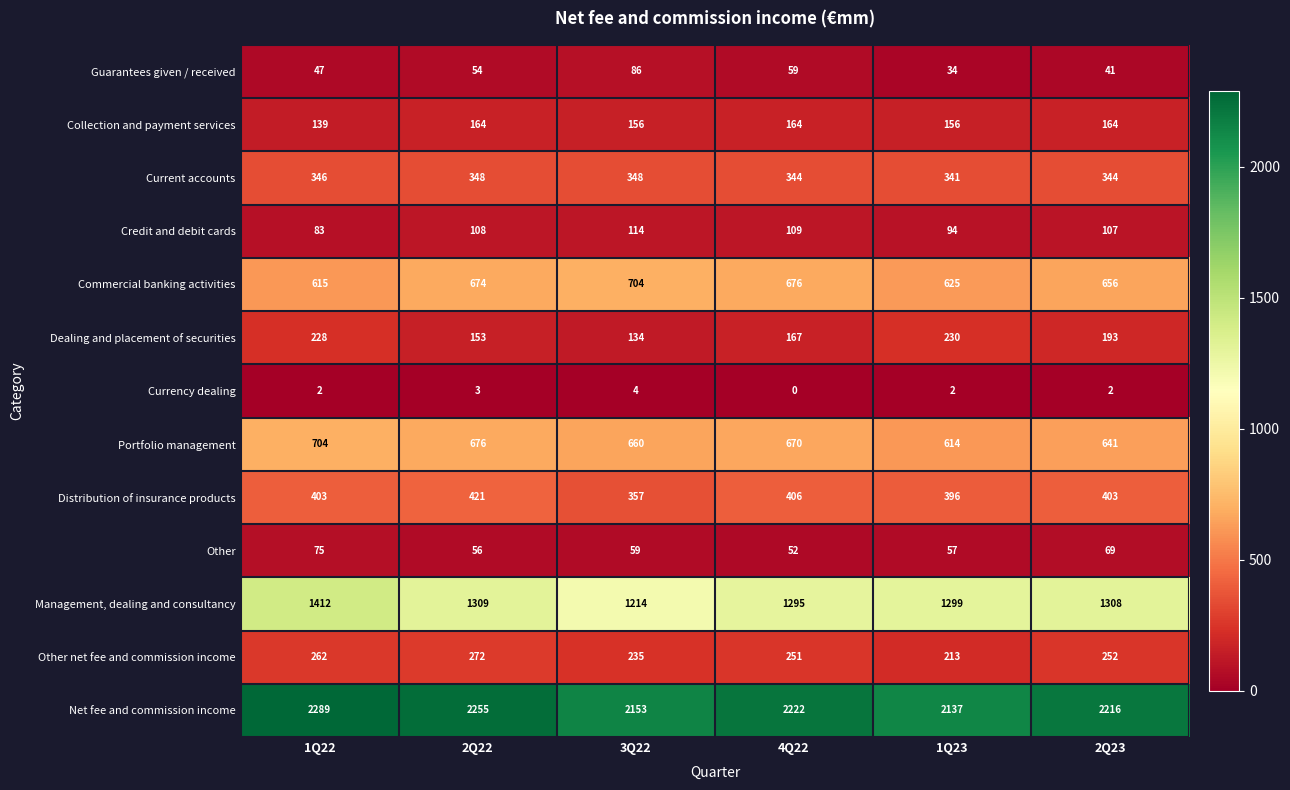

What is the maximum value shown in the chart?

2289